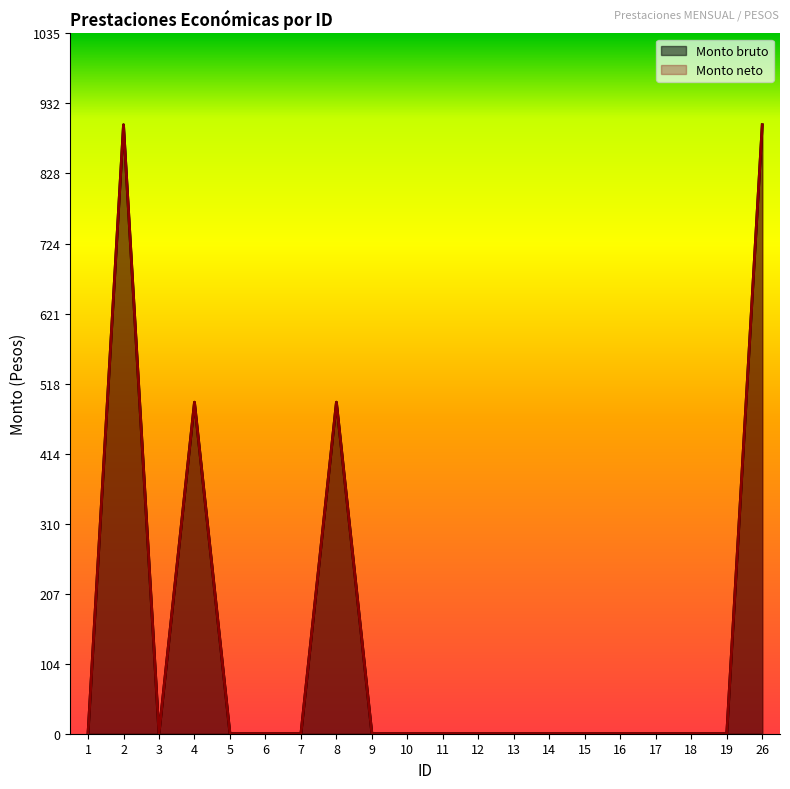

How many data points in Monto neto are above 0?

4